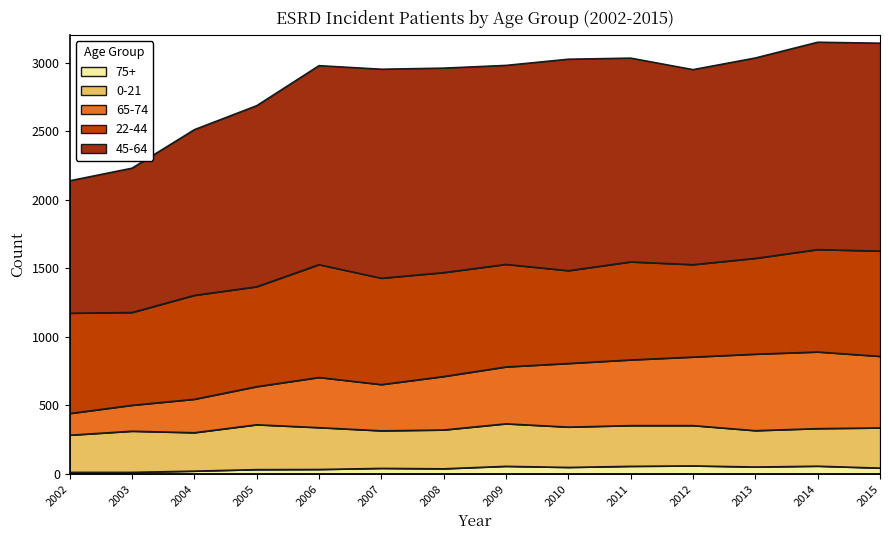

True or false: 65-74 and 45-64 cross at least once.

False